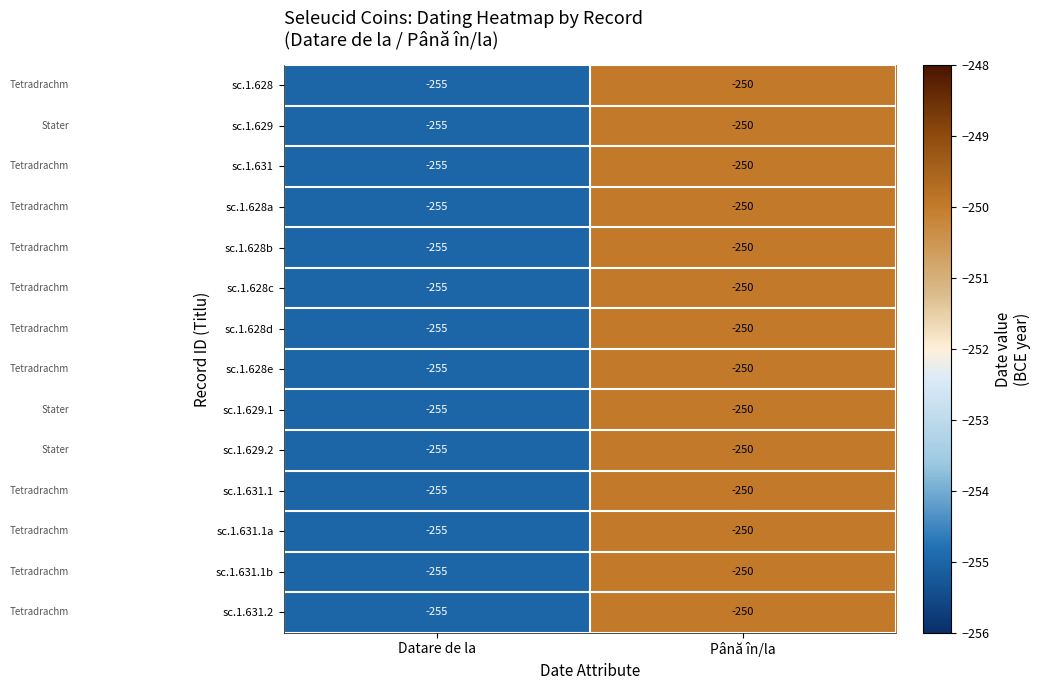

What is the maximum value shown in the chart?

-250